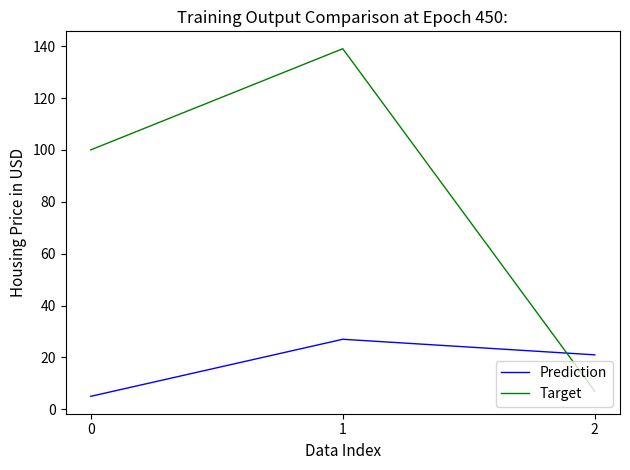

True or false: Prediction has a value of 5 at 0.

True